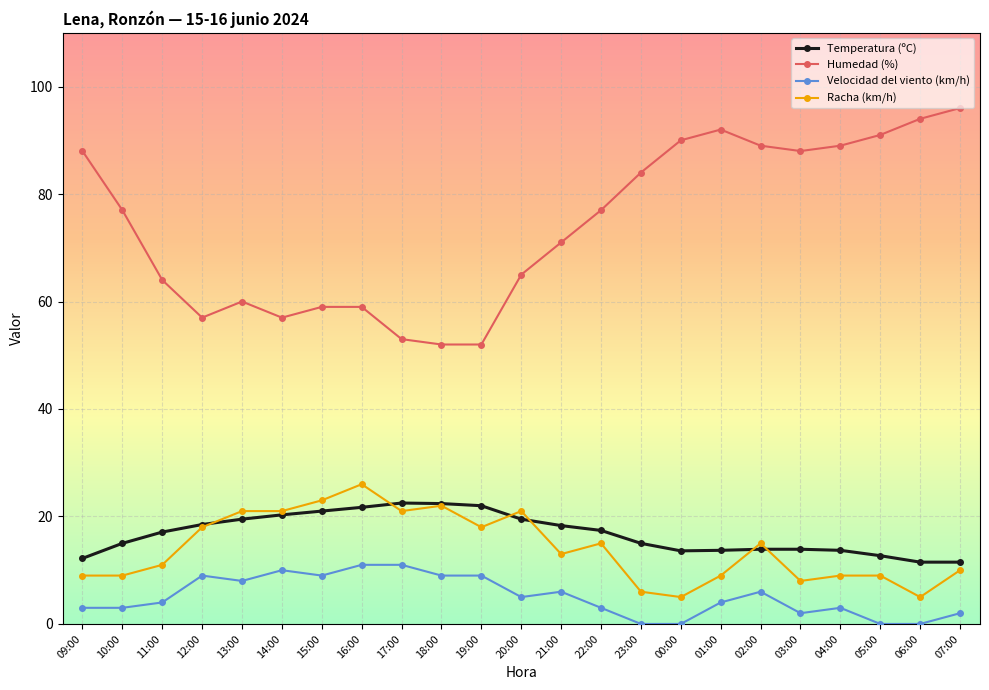

What is the difference between the highest and lowest values at 13:00?

52.0